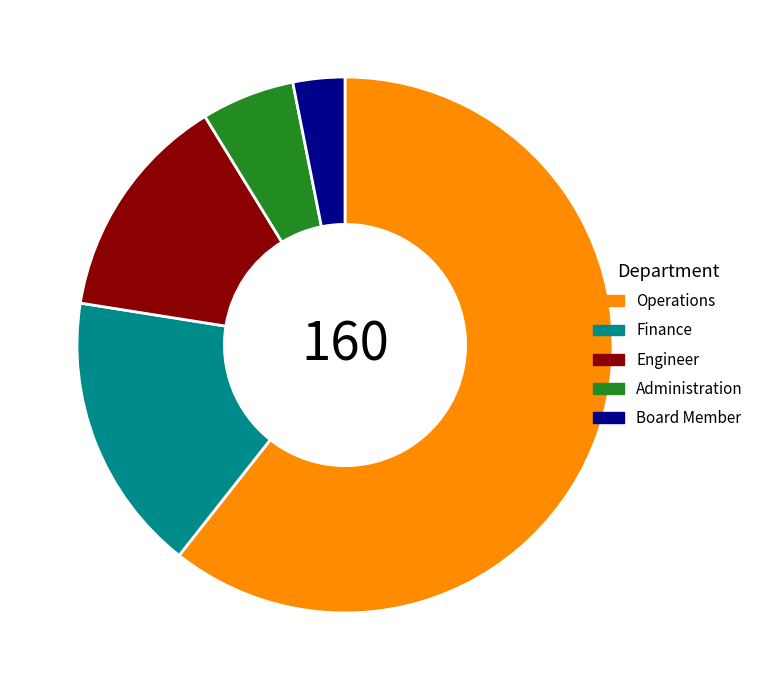

Between Finance and Administration, which is larger?

Finance